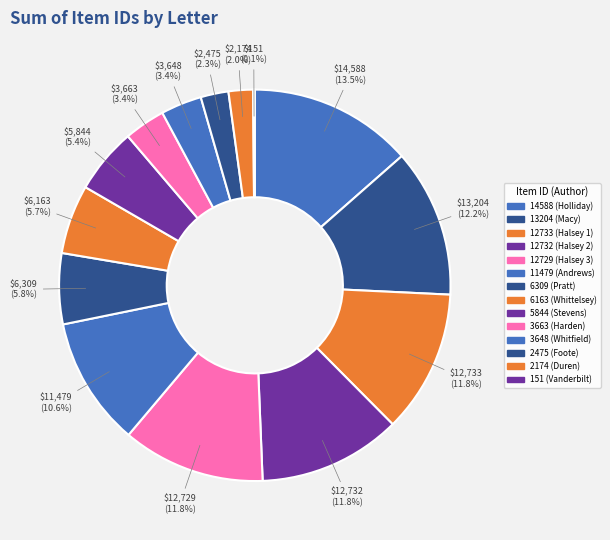

What is the largest slice in the pie chart?

14588 (Holliday)